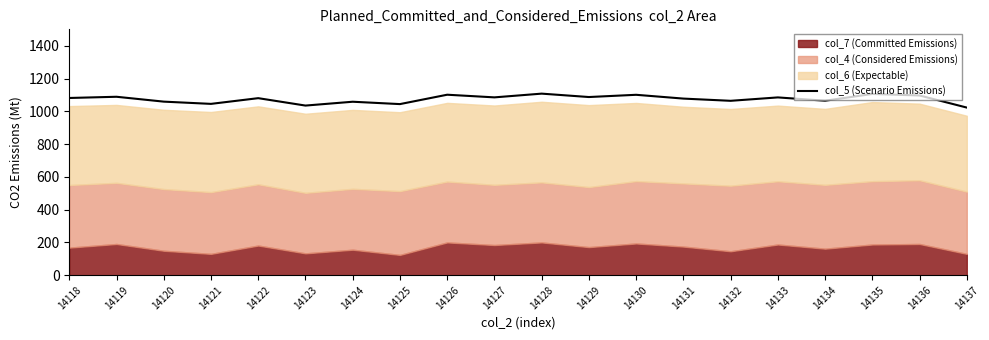

What is the average value?

1074.4